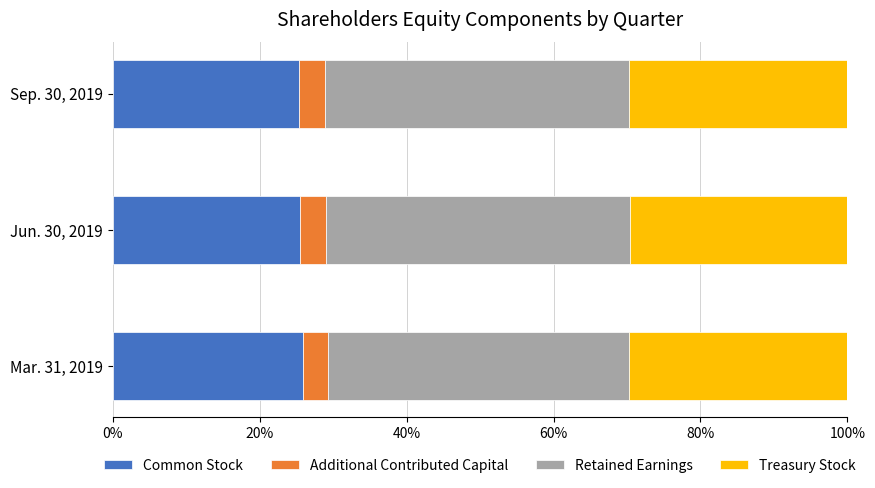

What are all the series names shown in the legend?

Common Stock, Additional Contributed Capital, Retained Earnings, Treasury Stock